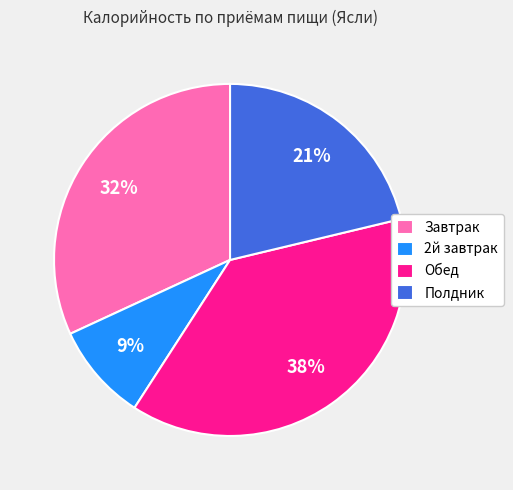

The 2й завтрак slice represents 9% of the pie. True or false?

True